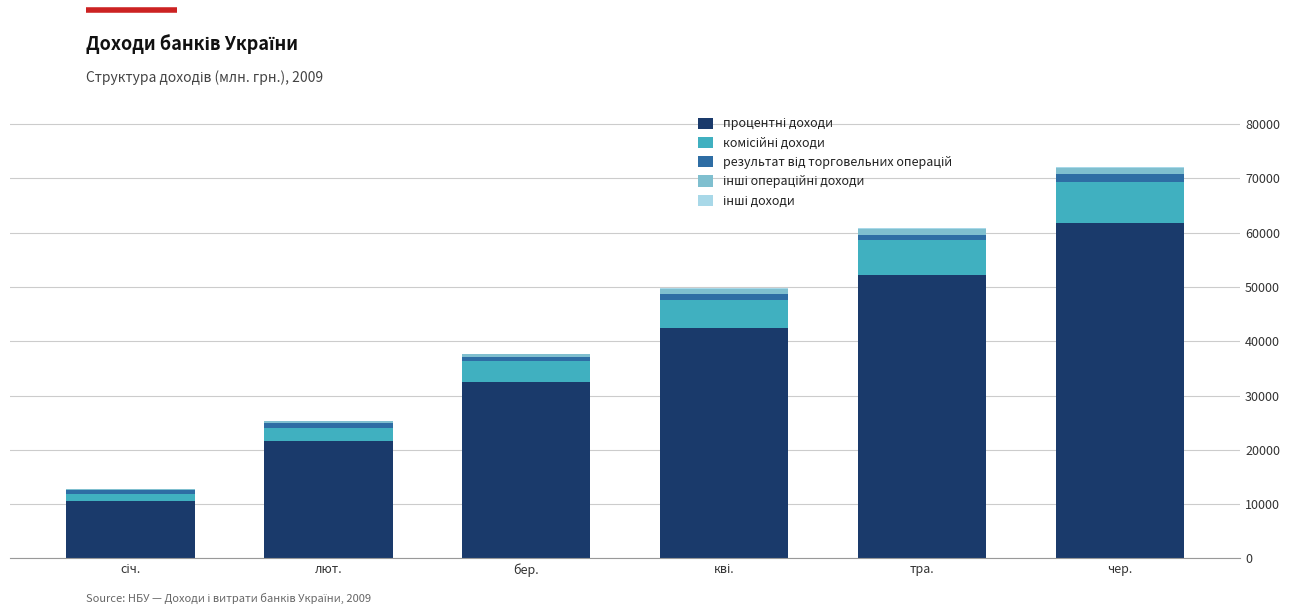

True or false: результат від торговельних операцій has a value of 479.9 at січ..

False